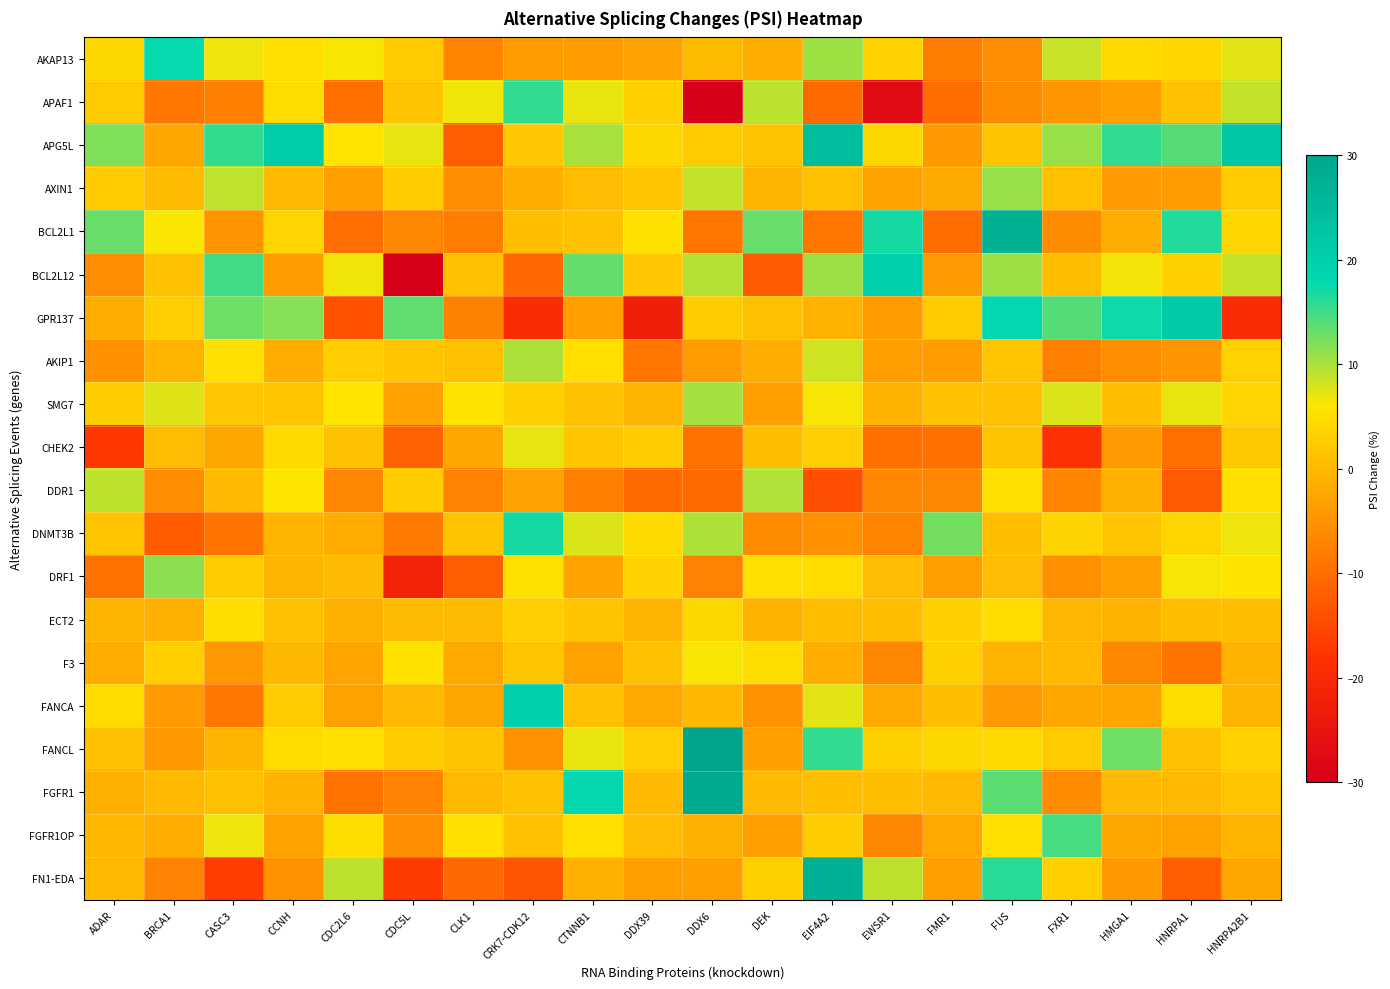

Reading left to right, extract all data points from this chart.

AKAP13: ADAR=4.1	BRCA1=17.6	CASC3=6.8	CCNH=5.1	CDC2L6=6.2	CDC5L=2.6	CLK1=-7.1	CRK7-CDK12=-3.8	CTNNB1=-3.7	DDX39=-3.1	DDX6=0.4	DEK=-1.5	EIF4A2=10.6	EWSR1=3.3	FMR1=-7.9	FUS=-5.6	FXR1=8.6	HMGA1=4.3	HNRPA1=3.9	HNRPA2B1=7.4
APAF1: ADAR=2.5	BRCA1=-8.8	CASC3=-7.7	CCNH=4.8	CDC2L6=-9.8	CDC5L=1.4	CLK1=6.6	CRK7-CDK12=15.7	CTNNB1=6.9	DDX39=3.2	DDX6=-39.0	DEK=9.2	EIF4A2=-10.5	EWSR1=-27.2	FMR1=-10.3	FUS=-5.9	FXR1=-4.6	HMGA1=-3.5	HNRPA1=1.2	HNRPA2B1=8.7
APG5L: ADAR=12.1	BRCA1=-2.5	CASC3=15.5	CCNH=20.9	CDC2L6=6.0	CDC5L=7.1	CLK1=-12.3	CRK7-CDK12=2.0	CTNNB1=10.1	DDX39=4.1	DDX6=2.3	DEK=1.5	EIF4A2=24.4	EWSR1=4.1	FMR1=-4.3	FUS=1.5	FXR1=10.9	HMGA1=15.7	HNRPA1=14.0	HNRPA2B1=21.9
AXIN1: ADAR=2.5	BRCA1=0.3	CASC3=9.0	CCNH=0.0	CDC2L6=-3.2	CDC5L=2.6	CLK1=-5.7	CRK7-CDK12=-1.4	CTNNB1=0.5	DDX39=1.5	DDX6=8.8	DEK=-0.5	EIF4A2=0.9	EWSR1=-2.9	FMR1=-1.9	FUS=10.9	FXR1=1.0	HMGA1=-4.0	HNRPA1=-3.7	HNRPA2B1=2.5
BCL2L1: ADAR=13.1	BRCA1=6.1	CASC3=-5.0	CCNH=3.7	CDC2L6=-10.0	CDC5L=-6.8	CLK1=-8.0	CRK7-CDK12=0.8	CTNNB1=1.4	DDX39=5.5	DDX6=-8.7	DEK=13.1	EIF4A2=-8.7	EWSR1=16.9	FMR1=-10.3	FUS=27.3	FXR1=-6.1	HMGA1=-1.5	HNRPA1=16.3	HNRPA2B1=3.8
BCL2L12: ADAR=-5.8	BRCA1=1.4	CASC3=14.9	CCNH=-3.8	CDC2L6=6.6	CDC5L=-31.4	CLK1=1.2	CRK7-CDK12=-10.7	CTNNB1=13.3	DDX39=2.0	DDX6=9.5	DEK=-12.5	EIF4A2=10.7	EWSR1=19.8	FMR1=-4.1	FUS=10.6	FXR1=0.7	HMGA1=6.5	HNRPA1=3.1	HNRPA2B1=8.7
GPR137: ADAR=-1.8	BRCA1=2.8	CASC3=12.8	CCNH=11.7	CDC2L6=-13.8	CDC5L=13.4	CLK1=-7.5	CRK7-CDK12=-19.3	CTNNB1=-3.4	DDX39=-22.5	DDX6=2.6	DEK=1.0	EIF4A2=-0.9	EWSR1=-3.8	FMR1=2.6	FUS=17.8	FXR1=13.9	HMGA1=17.2	HNRPA1=21.3	HNRPA2B1=-19.6
AKIP1: ADAR=-5.3	BRCA1=-0.5	CASC3=5.2	CCNH=-1.6	CDC2L6=2.8	CDC5L=1.7	CLK1=1.1	CRK7-CDK12=9.9	CTNNB1=5.1	DDX39=-9.0	DDX6=-3.8	DEK=-1.5	EIF4A2=8.2	EWSR1=-3.5	FMR1=-3.8	FUS=1.5	FXR1=-7.5	HMGA1=-5.8	HNRPA1=-4.7	HNRPA2B1=3.4
SMG7: ADAR=2.6	BRCA1=7.6	CASC3=1.9	CCNH=1.5	CDC2L6=5.8	CDC5L=-3.1	CLK1=5.5	CRK7-CDK12=3.3	CTNNB1=1.2	DDX39=-0.6	DDX6=10.2	DEK=-3.3	EIF4A2=6.4	EWSR1=-0.7	FMR1=1.3	FUS=0.9	FXR1=7.6	HMGA1=0.8	HNRPA1=7.0	HNRPA2B1=3.6
CHEK2: ADAR=-17.4	BRCA1=0.5	CASC3=-2.4	CCNH=4.5	CDC2L6=1.3	CDC5L=-11.5	CLK1=-2.5	CRK7-CDK12=7.1	CTNNB1=1.8	DDX39=2.4	DDX6=-9.4	DEK=0.8	EIF4A2=2.9	EWSR1=-9.7	FMR1=-9.7	FUS=1.5	FXR1=-18.6	HMGA1=-4.0	HNRPA1=-9.7	HNRPA2B1=2.2
DDR1: ADAR=9.1	BRCA1=-5.6	CASC3=0.1	CCNH=6.0	CDC2L6=-6.8	CDC5L=2.6	CLK1=-7.3	CRK7-CDK12=-3.1	CTNNB1=-7.6	DDX39=-10.5	DDX6=-10.5	DEK=9.6	EIF4A2=-14.1	EWSR1=-6.5	FMR1=-6.8	FUS=5.1	FXR1=-7.0	HMGA1=-1.3	HNRPA1=-12.6	HNRPA2B1=5.2
DNMT3B: ADAR=1.6	BRCA1=-12.4	CASC3=-9.3	CCNH=-0.5	CDC2L6=-1.8	CDC5L=-8.3	CLK1=1.5	CRK7-CDK12=16.9	CTNNB1=7.7	DDX39=4.5	DDX6=9.8	DEK=-6.1	EIF4A2=-5.4	EWSR1=-6.9	FMR1=12.5	FUS=0.8	FXR1=3.5	HMGA1=1.7	HNRPA1=3.8	HNRPA2B1=6.8
DRF1: ADAR=-9.5	BRCA1=11.4	CASC3=2.6	CCNH=-0.5	CDC2L6=0.5	CDC5L=-21.7	CLK1=-12.2	CRK7-CDK12=5.5	CTNNB1=-2.8	DDX39=3.5	DDX6=-7.3	DEK=5.2	EIF4A2=4.6	EWSR1=0.6	FMR1=-3.6	FUS=0.6	FXR1=-5.3	HMGA1=-3.5	HNRPA1=6.3	HNRPA2B1=5.6
ECT2: ADAR=-0.4	BRCA1=-1.1	CASC3=5.0	CCNH=1.0	CDC2L6=-1.0	CDC5L=0.2	CLK1=0.3	CRK7-CDK12=2.9	CTNNB1=1.5	DDX39=-0.6	DDX6=4.1	DEK=-0.9	EIF4A2=0.6	EWSR1=0.6	FMR1=3.2	FUS=4.6	FXR1=-0.3	HMGA1=-0.9	HNRPA1=0.9	HNRPA2B1=0.6
F3: ADAR=-1.8	BRCA1=3.0	CASC3=-4.4	CCNH=-0.0	CDC2L6=-2.7	CDC5L=5.4	CLK1=-2.1	CRK7-CDK12=1.8	CTNNB1=-3.0	DDX39=1.4	DDX6=6.3	DEK=4.8	EIF4A2=-1.4	EWSR1=-6.6	FMR1=3.2	FUS=-0.5	FXR1=0.2	HMGA1=-6.6	HNRPA1=-9.3	HNRPA2B1=-0.8
FANCA: ADAR=4.6	BRCA1=-4.0	CASC3=-8.9	CCNH=2.6	CDC2L6=-2.9	CDC5L=0.1	CLK1=-2.6	CRK7-CDK12=20.0	CTNNB1=1.0	DDX39=-2.2	DDX6=-0.0	DEK=-5.1	EIF4A2=7.4	EWSR1=-2.1	FMR1=0.9	FUS=-4.0	FXR1=-2.5	HMGA1=-2.8	HNRPA1=4.7	HNRPA2B1=-0.4
FANCL: ADAR=1.4	BRCA1=-4.2	CASC3=-0.4	CCNH=4.6	CDC2L6=5.4	CDC5L=2.7	CLK1=1.4	CRK7-CDK12=-5.1	CTNNB1=7.0	DDX39=2.9	DDX6=37.2	DEK=-3.4	EIF4A2=15.7	EWSR1=3.1	FMR1=4.1	FUS=4.3	FXR1=2.4	HMGA1=12.7	HNRPA1=1.1	HNRPA2B1=3.4
FGFR1: ADAR=-1.3	BRCA1=0.0	CASC3=1.0	CCNH=-0.7	CDC2L6=-9.3	CDC5L=-7.2	CLK1=0.0	CRK7-CDK12=1.3	CTNNB1=17.8	DDX39=0.0	DDX6=28.7	DEK=0.0	EIF4A2=0.7	EWSR1=0.7	FMR1=0.0	FUS=13.7	FXR1=-5.9	HMGA1=0.0	HNRPA1=0.0	HNRPA2B1=1.6
FGFR1OP: ADAR=-0.0	BRCA1=-1.5	CASC3=6.7	CCNH=-3.0	CDC2L6=4.9	CDC5L=-5.8	CLK1=5.3	CRK7-CDK12=1.1	CTNNB1=5.3	DDX39=0.6	DDX6=-1.0	DEK=-3.5	EIF4A2=2.6	EWSR1=-6.7	FMR1=-2.1	FUS=5.1	FXR1=14.6	HMGA1=-2.5	HNRPA1=-3.0	HNRPA2B1=-0.4
FN1-EDA: ADAR=0.1	BRCA1=-7.3	CASC3=-16.5	CCNH=-5.2	CDC2L6=9.1	CDC5L=-16.8	CLK1=-10.6	CRK7-CDK12=-13.4	CTNNB1=-1.1	DDX39=-3.2	DDX6=-3.2	DEK=3.2	EIF4A2=27.0	EWSR1=9.1	FMR1=-3.4	FUS=16.1	FXR1=3.0	HMGA1=-4.1	HNRPA1=-12.3	HNRPA2B1=-2.3